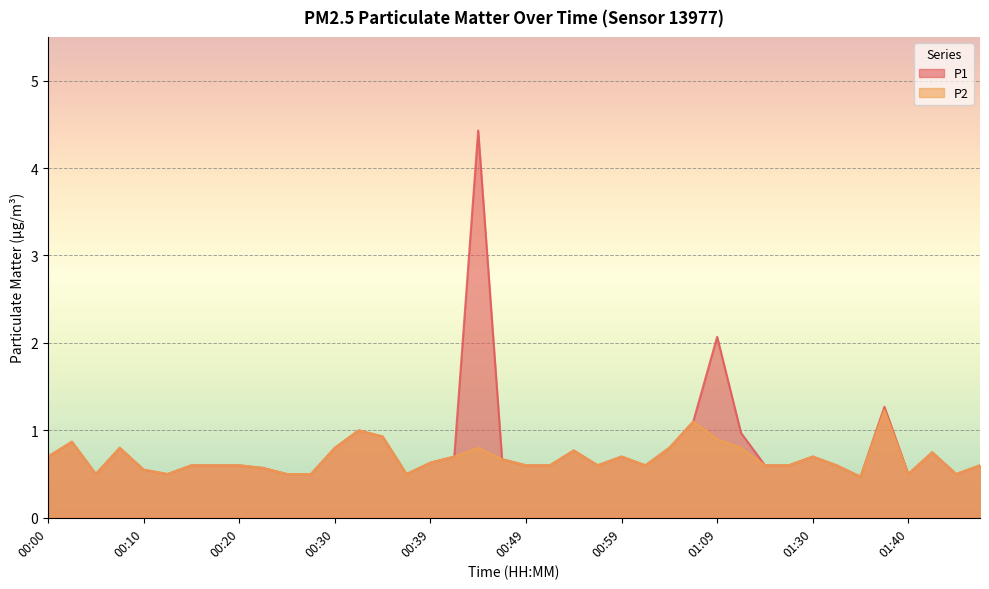

What is the value of the P2 point at the 25th from the left?

0.7